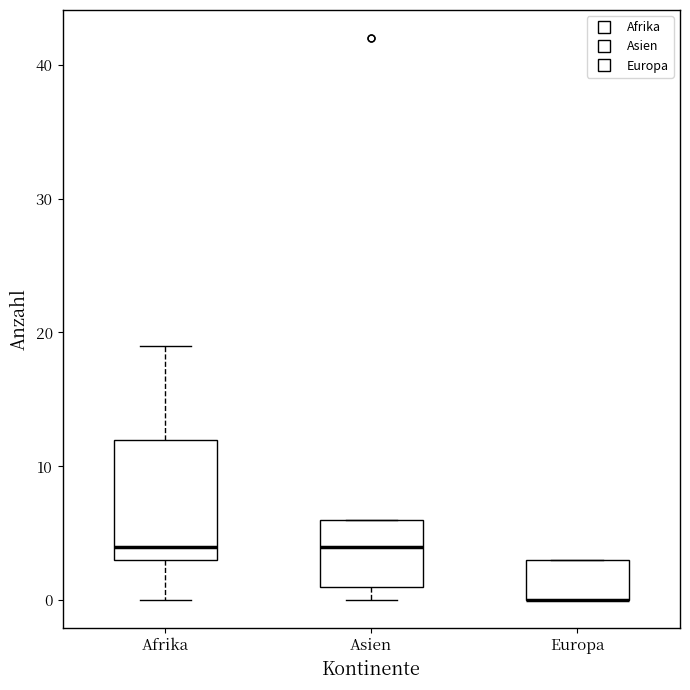

Where does the lower whisker of the box for Afrika end on the y-axis? The values are not printed on the chart, so give them approximately, as read against the axis.

0